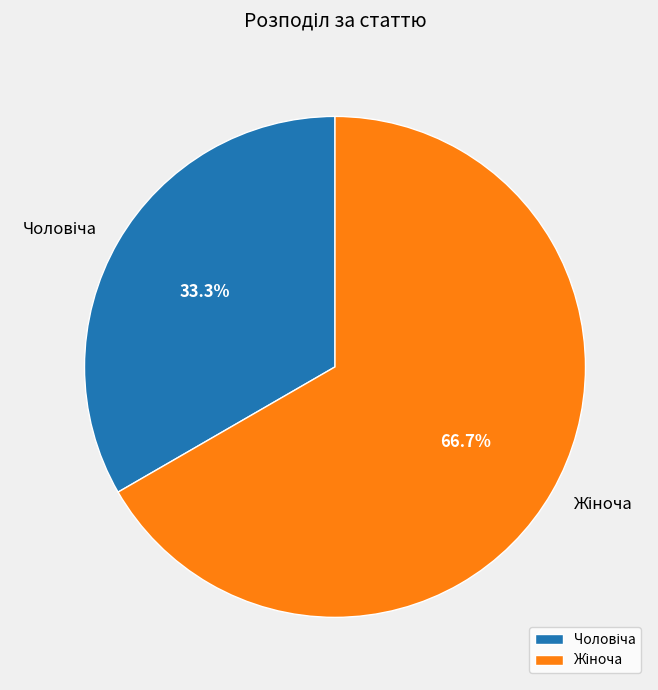

How many segments does this pie chart have?

2